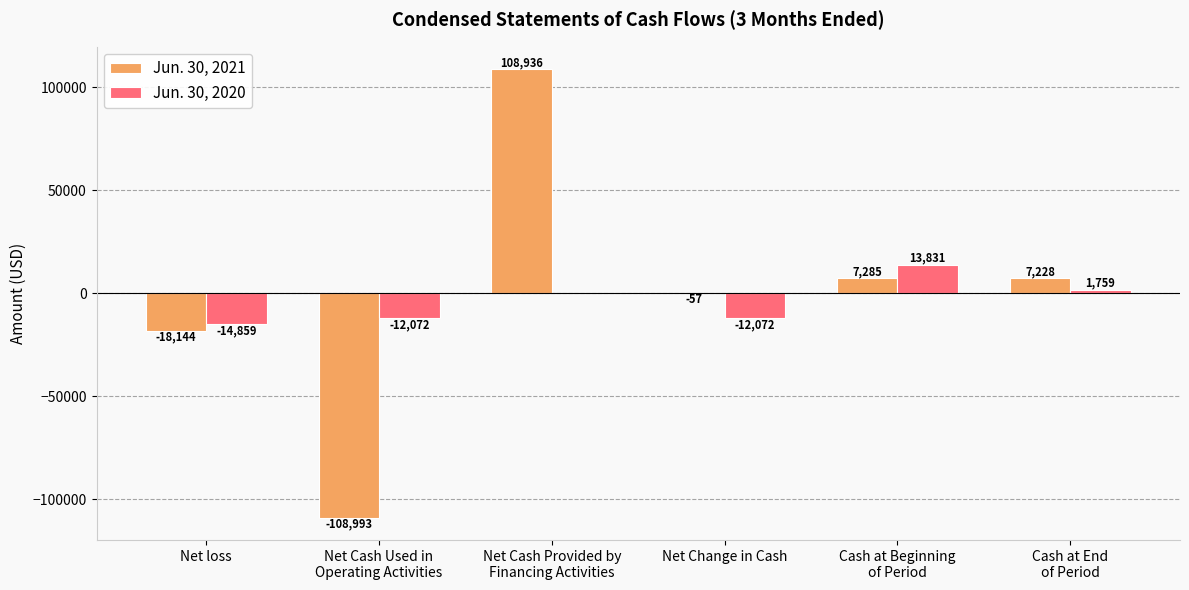

What is the spread (max minus min) of values at Cash at Beginning
of Period?

6546